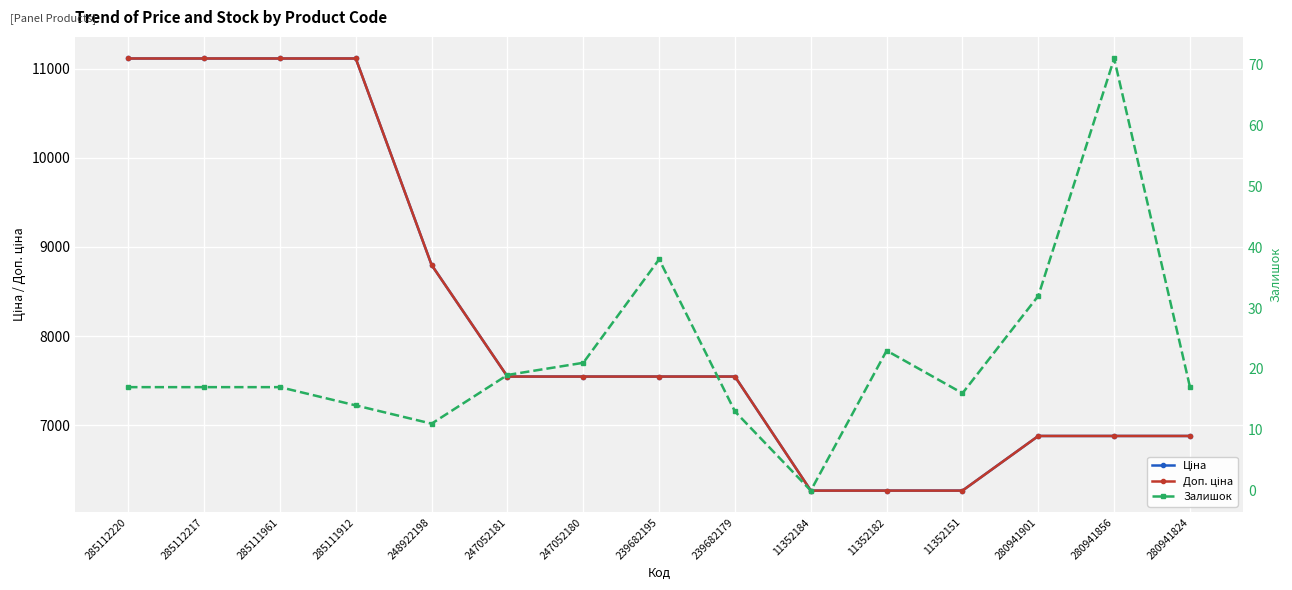

What is the total value across all series at 247052180?

15112.8